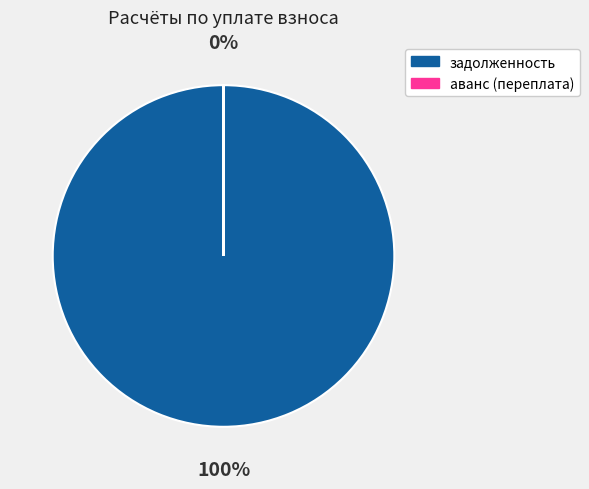

Which series has the largest range (max minus min)?

задолженность